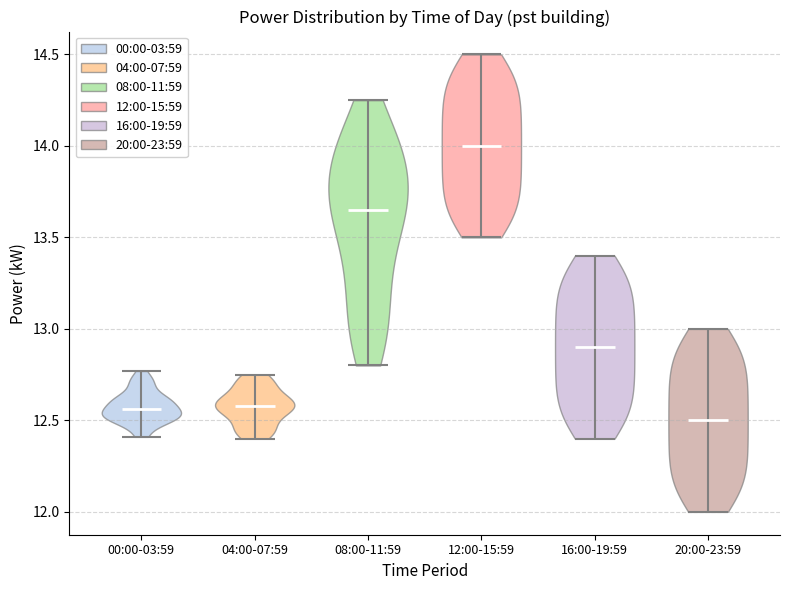

Reading left to right, read every violin against the y-axis: where its median line is, and the lowest and highest points it reaches. The values are not printed on the chart, so give them approximately, as read against the axis.

00:00-03:59: median line 12.55, lowest point 12.40, highest point 12.75
04:00-07:59: median line 12.60, lowest point 12.40, highest point 12.75
08:00-11:59: median line 13.65, lowest point 12.80, highest point 14.25
12:00-15:59: median line 14.00, lowest point 13.50, highest point 14.50
16:00-19:59: median line 12.90, lowest point 12.40, highest point 13.40
20:00-23:59: median line 12.50, lowest point 12.00, highest point 13.00